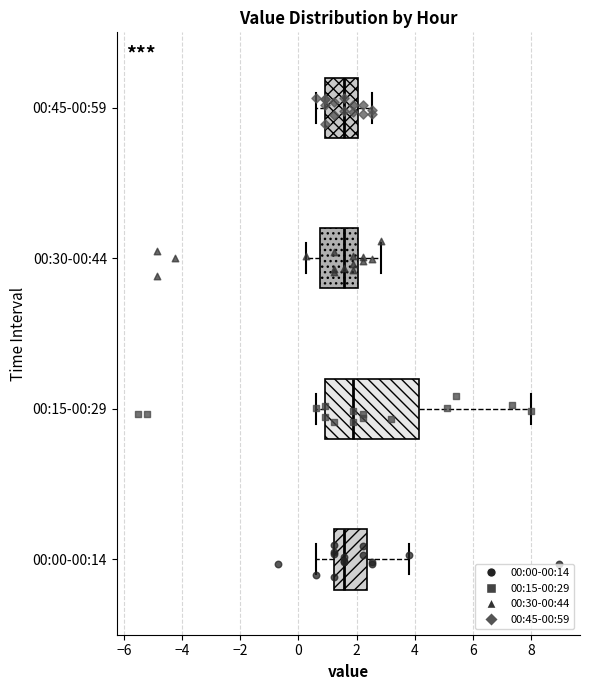

Reading bottom to top, read every box against the x-axis: the position of its median line, the range the box covers, and the ends of its whiskers. The values are not printed on the chart, so give them approximately, as read against the axis.

00:00-00:14: median 1.6, box 1.2 to 2.4, whiskers 0.6 to 3.8
00:15-00:29: median 1.8, box 1.0 to 4.2, whiskers 0.6 to 8.0
00:30-00:44: median 1.6, box 0.8 to 2.0, whiskers 0.2 to 2.8
00:45-00:59: median 1.6, box 1.0 to 2.0, whiskers 0.6 to 2.6